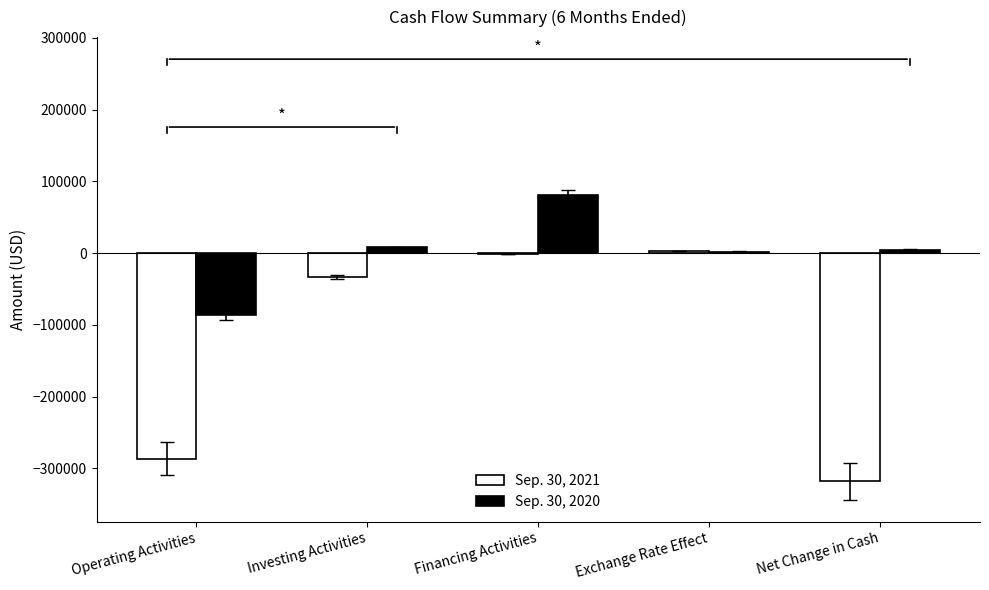

Reading left to right, what are all the values shown in this chart?

Sep. 30, 2021: Operating Activities=-286703	Investing Activities=-33238	Financing Activities=-1606	Exchange Rate Effect=3312	Net Change in Cash=-318235
Sep. 30, 2020: Operating Activities=-86600	Investing Activities=8422	Financing Activities=80954	Exchange Rate Effect=2244	Net Change in Cash=5020